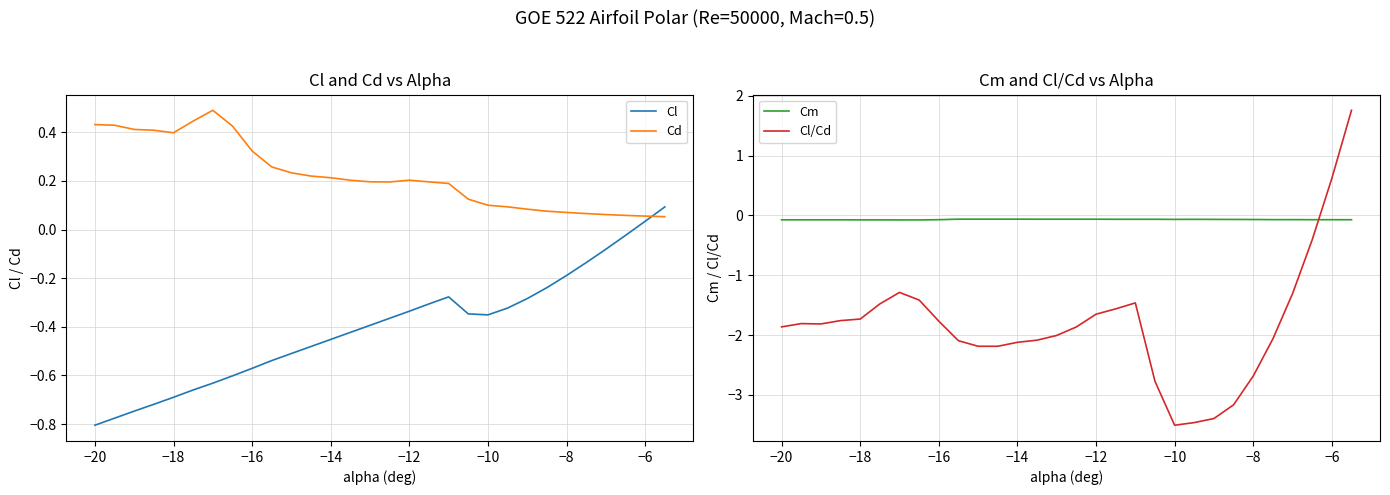

Which category has the lowest value in the Cl series?

−20